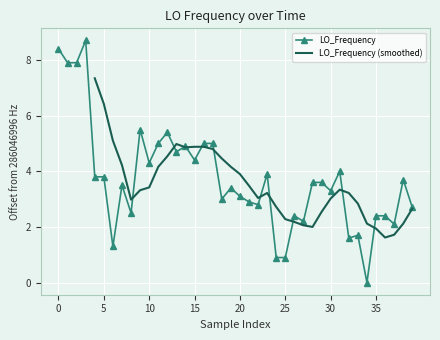

What is the value of the 19th point from the left?

3.0